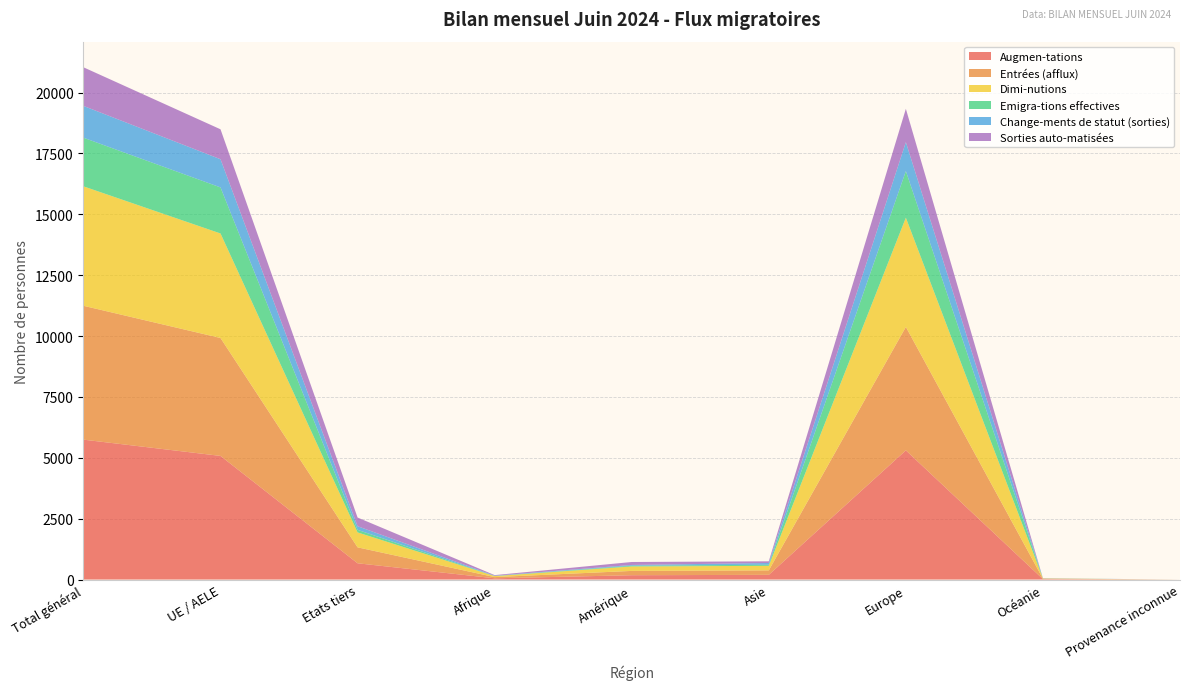

Reading right to left, extract all data points from this chart.

Augmen-tations: 0	18	5306	193	178	51	668	5078	5746
Entrées (afflux): 0	18	5070	184	177	49	655	4843	5498
Dimi-nutions: 0	9	4486	186	183	42	613	4293	4906
Emigra-tions effectives: 0	2	1916	45	30	4	105	1892	1997
Change-ments de statut (sorties): 0	5	1186	72	31	12	149	1157	1306
Sorties auto-matisées: 0	2	1370	69	122	24	357	1230	1587